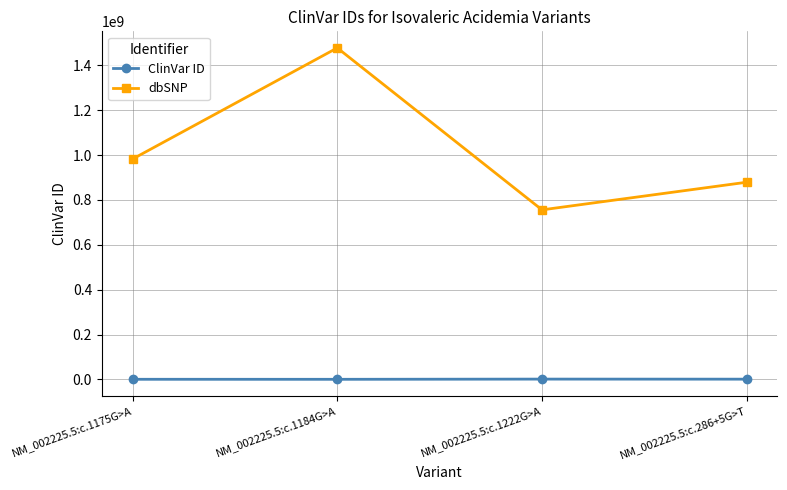

What is the label of the 1st point from the right?

NM_002225.5:c.286+5G>T